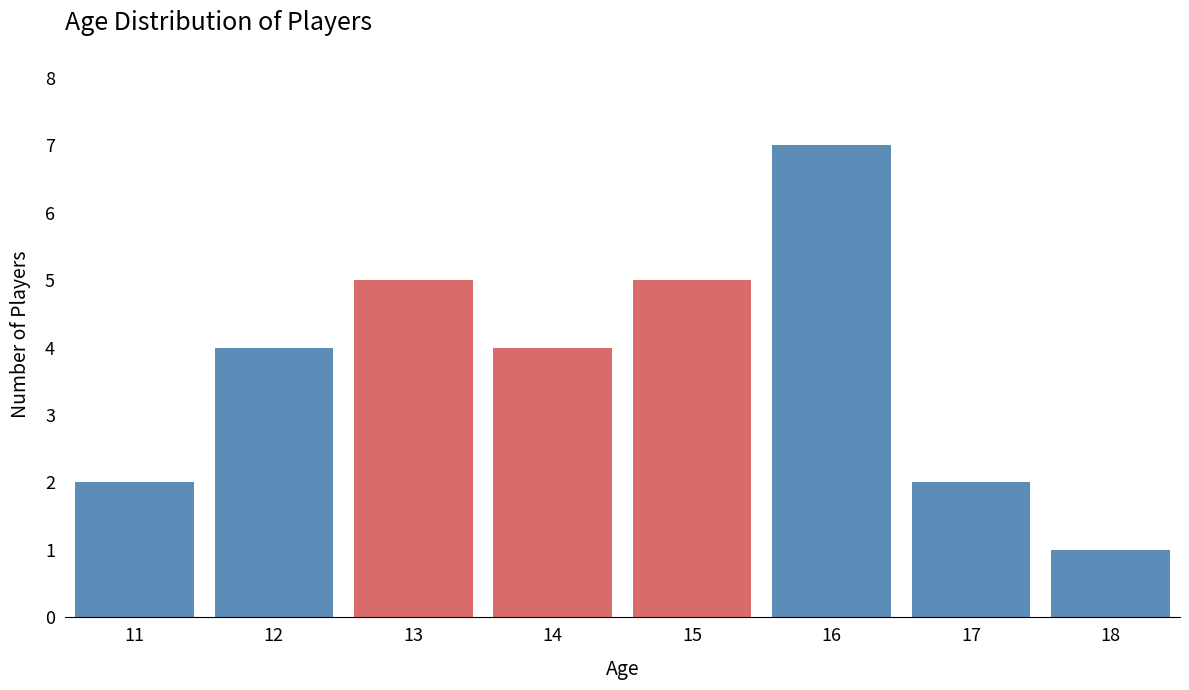

Reading right to left, list all the values displayed in this chart.

1	2	7	5	4	5	4	2